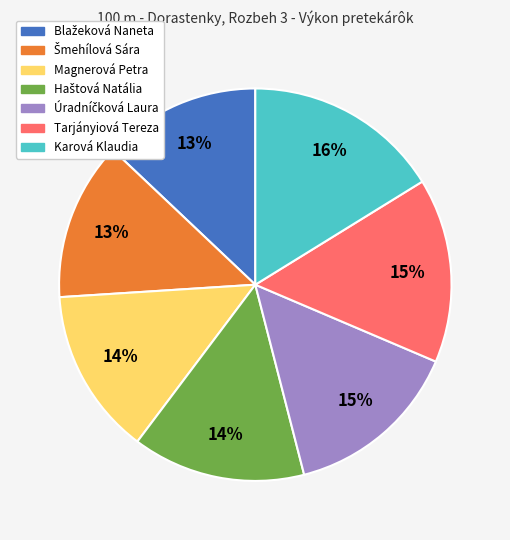

The Karová Klaudia slice represents 7% of the pie. True or false?

False